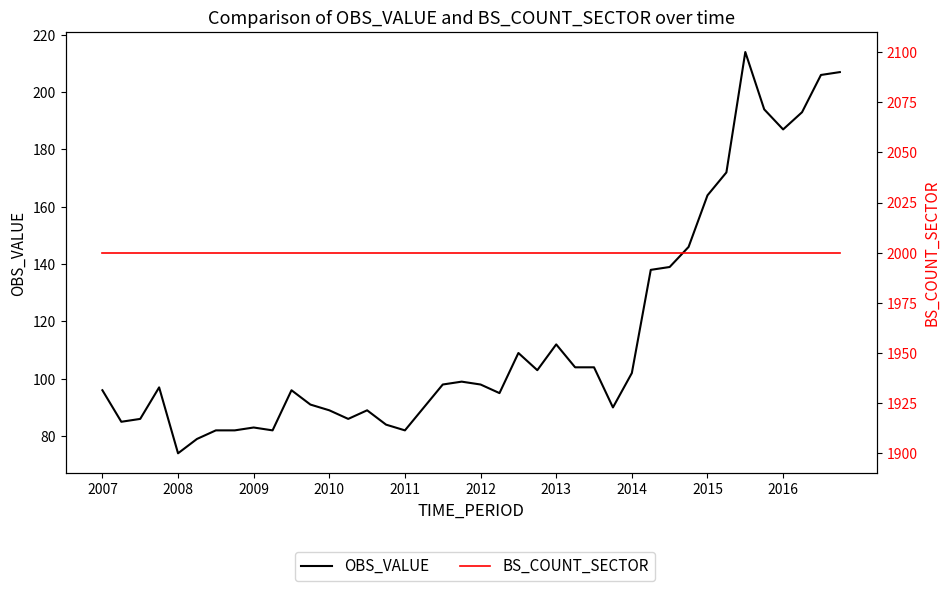

True or false: OBS_VALUE has more than 1 points higher than both neighbors.

True